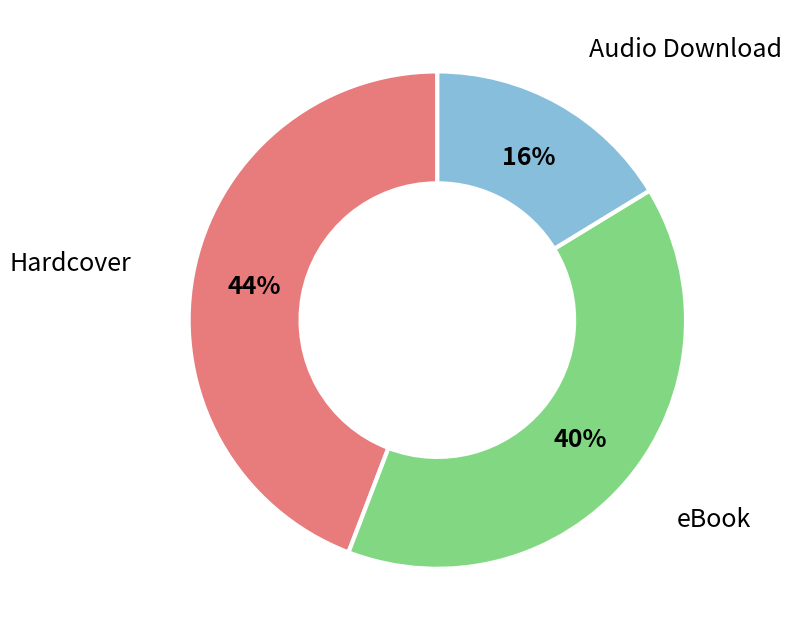

Which slice is the smallest?

Audio Download